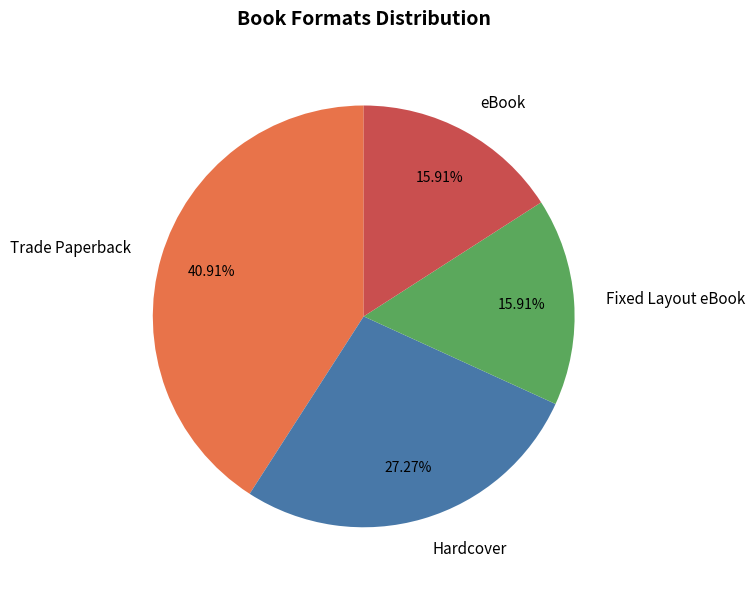

True or false: Fixed Layout eBook accounts for 28% of the total.

False